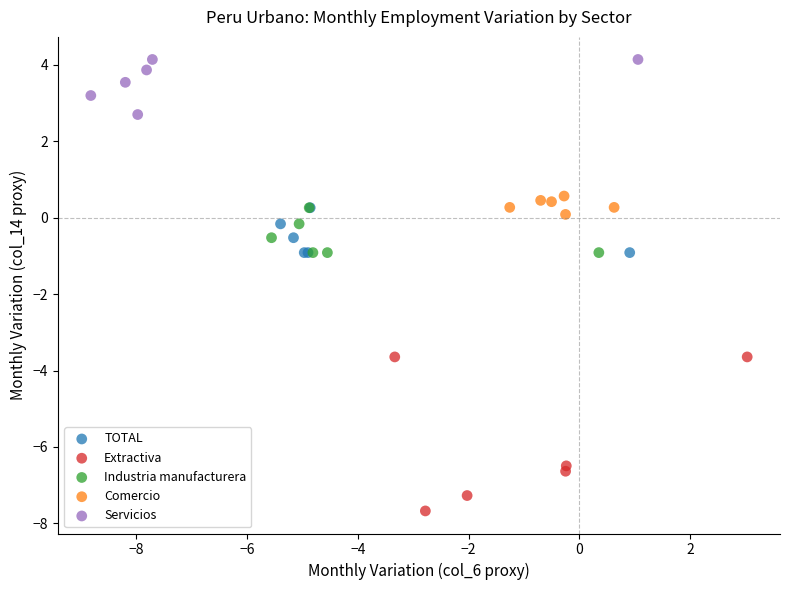

Which series reaches the maximum Y coordinate?

Servicios